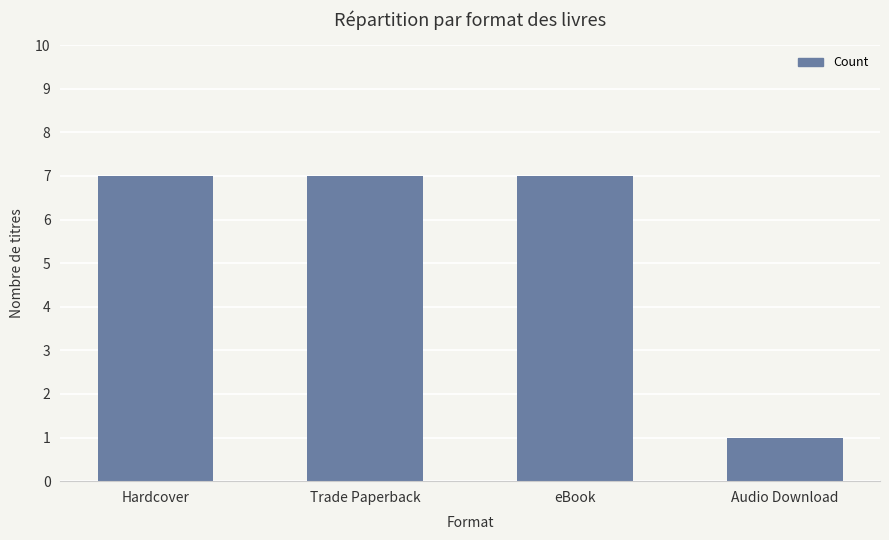

What is the value of the 2nd bar from the left?

7